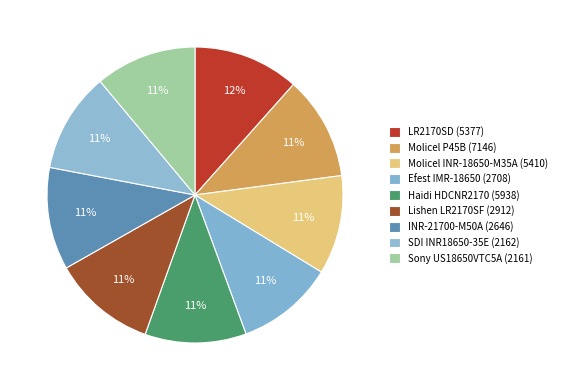

How many slices are in this pie chart?

9